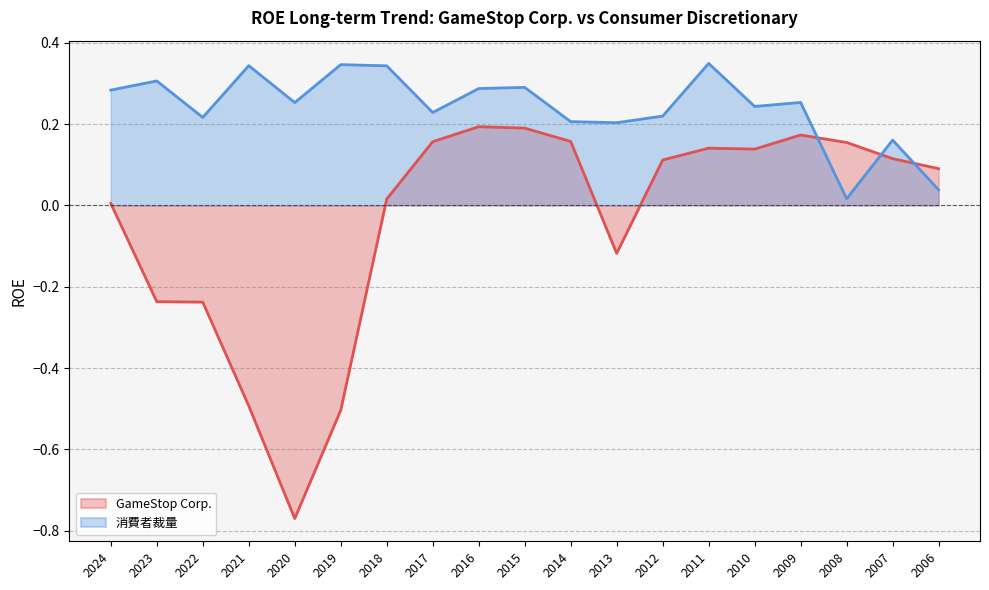

What are all the series names shown in the legend?

GameStop Corp., 消費者裁量